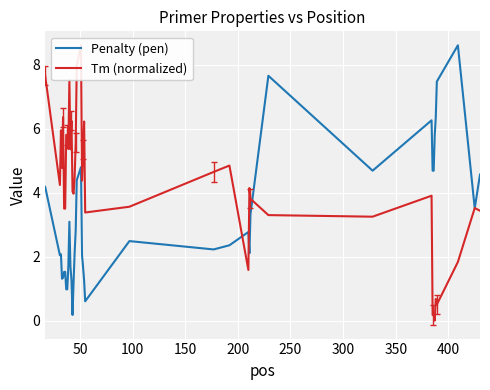

Is this an area chart (filled region under the line)?

No